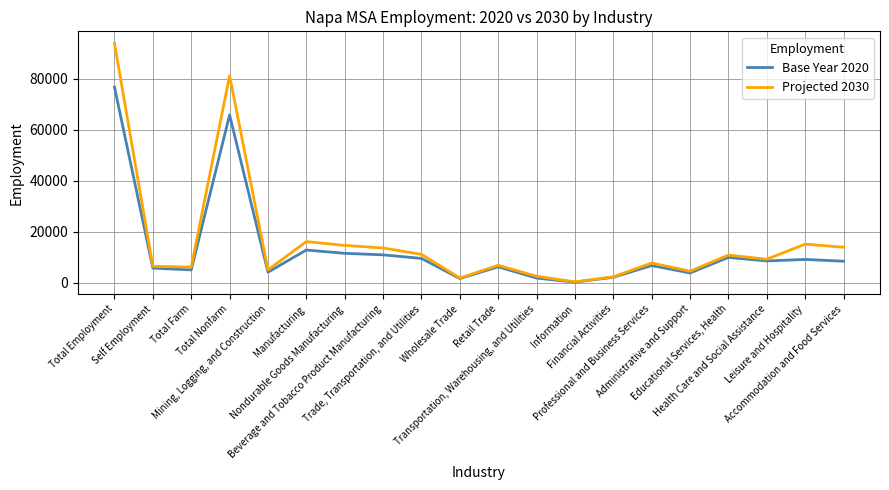

List the series in order of their peak value, highest first.

Projected 2030, Base Year 2020